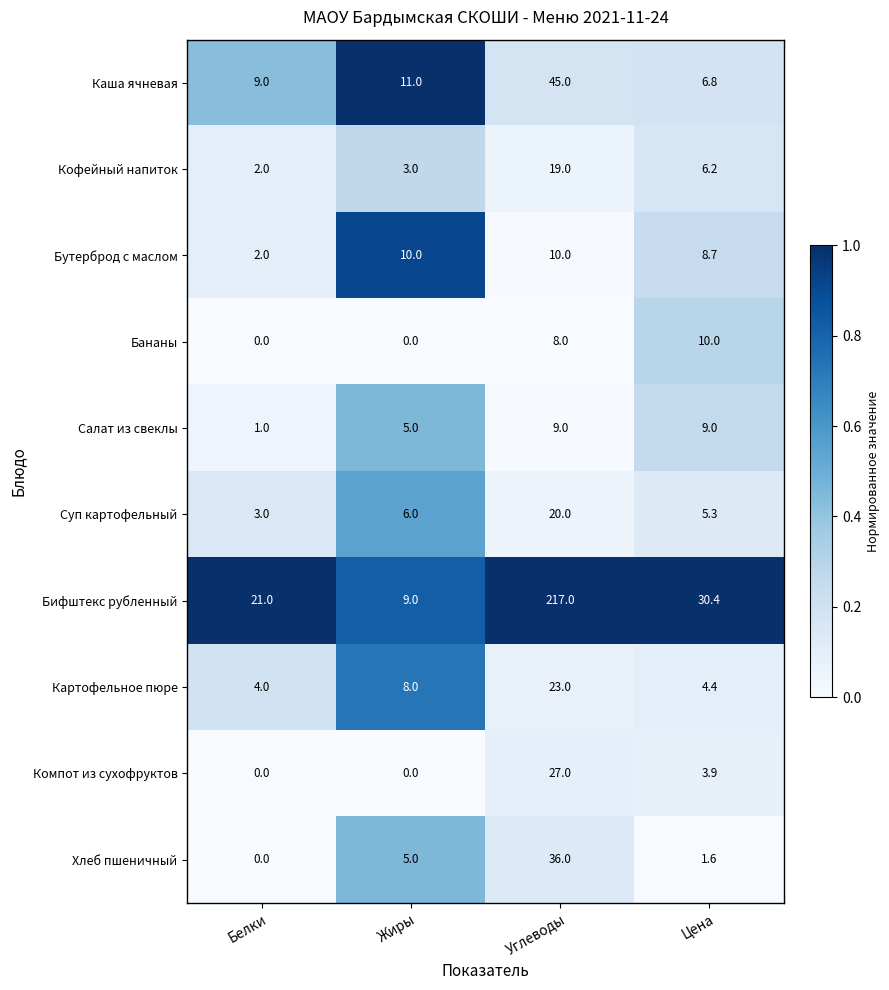

What is the difference between the highest and lowest values at Жиры?

11.0